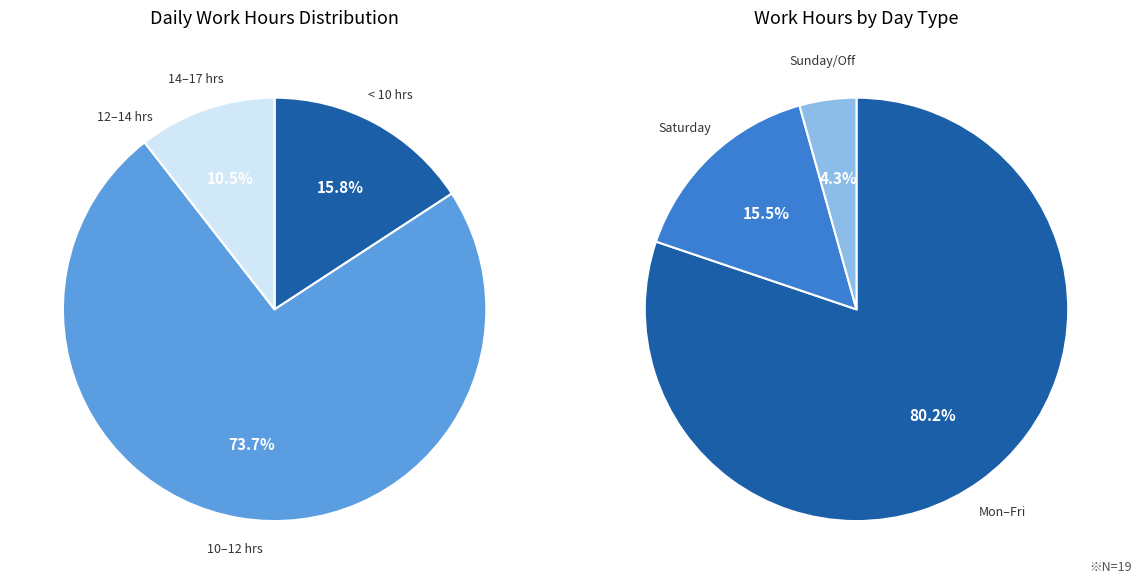

Is the sum of 14 and 1 greater than half?

No